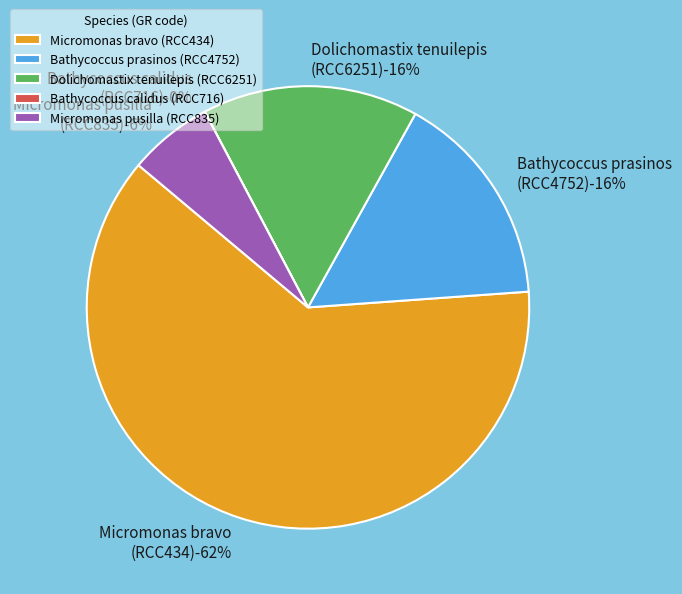

How many slices are in this pie chart?

5